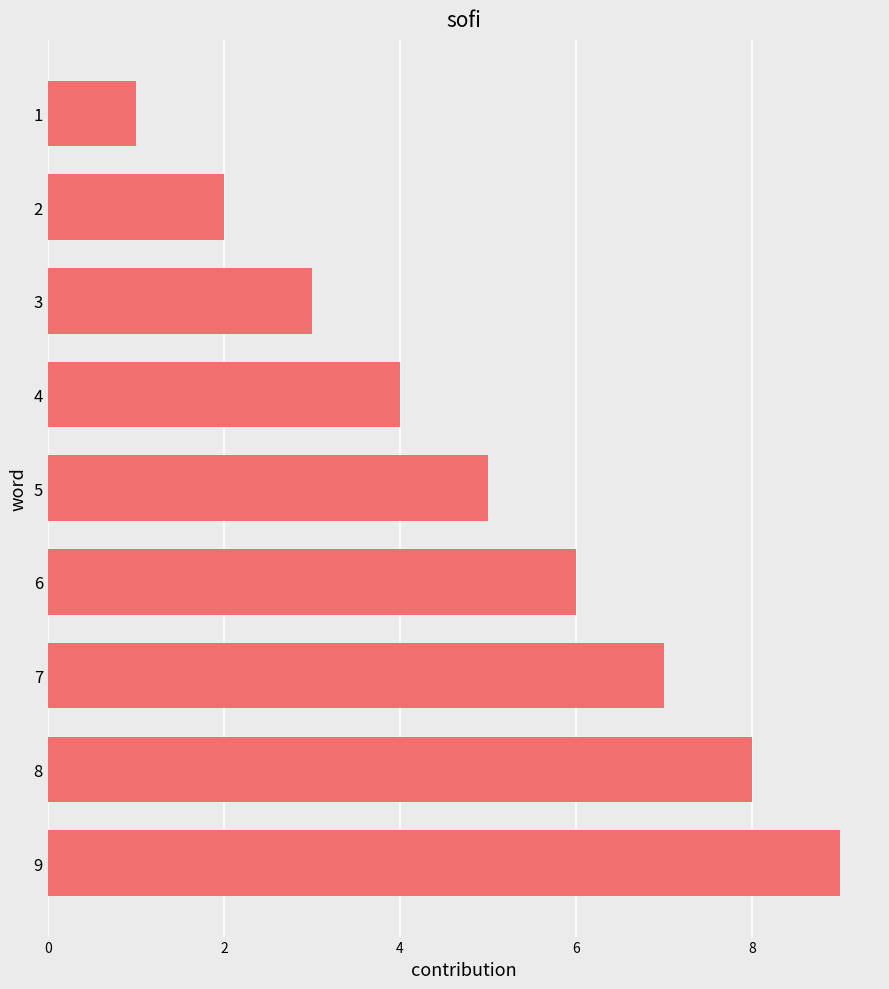

What is the difference between the maximum and minimum values?

8